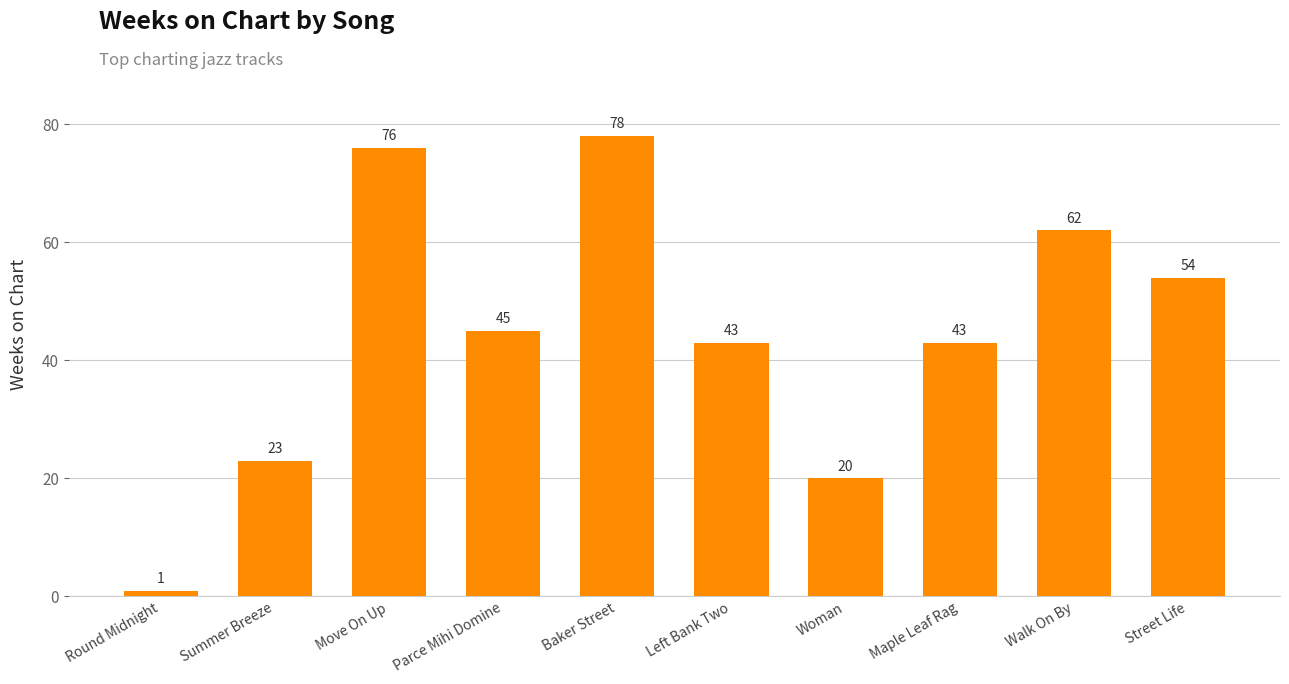

The chart shows a value of 62 at Walk On By. True or false?

True